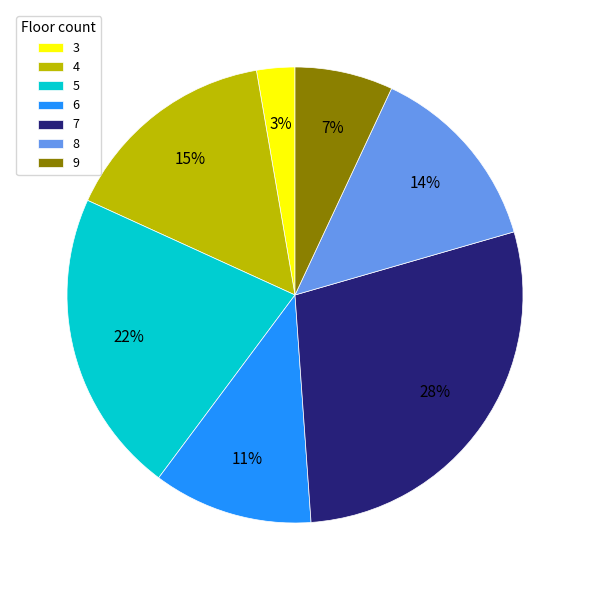

Does 6 represent more than half of the total?

No